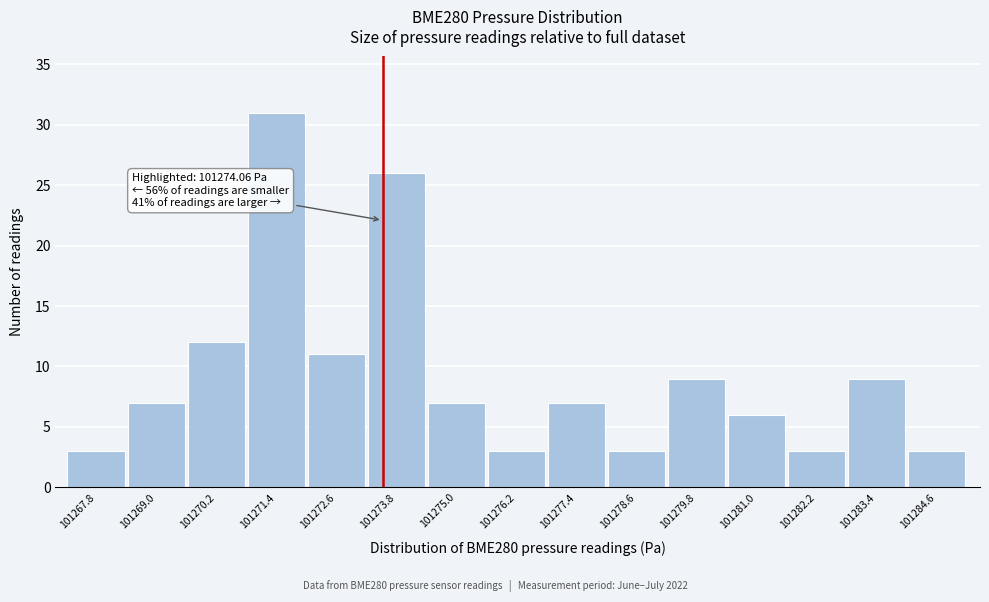

Reading right to left, what are all the values shown in this chart?

3	9	3	6	9	3	7	3	7	26	11	31	12	7	3